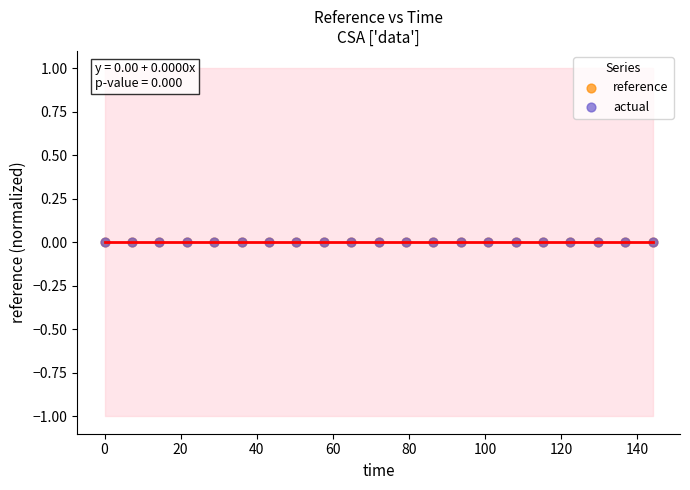

What are all the series names shown in the legend?

reference, actual